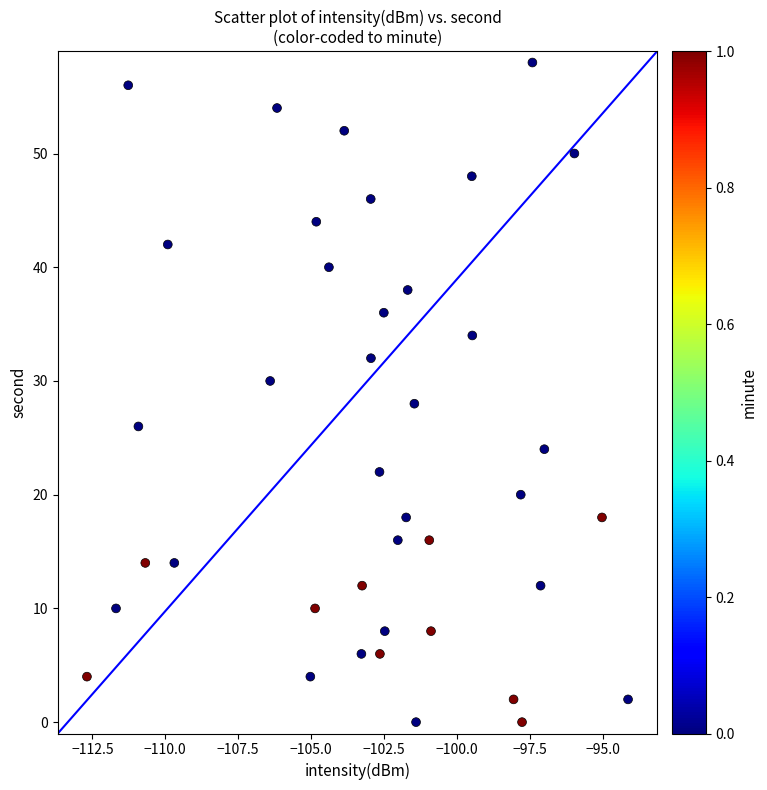

What is the range of Y values (max minus min)?

58